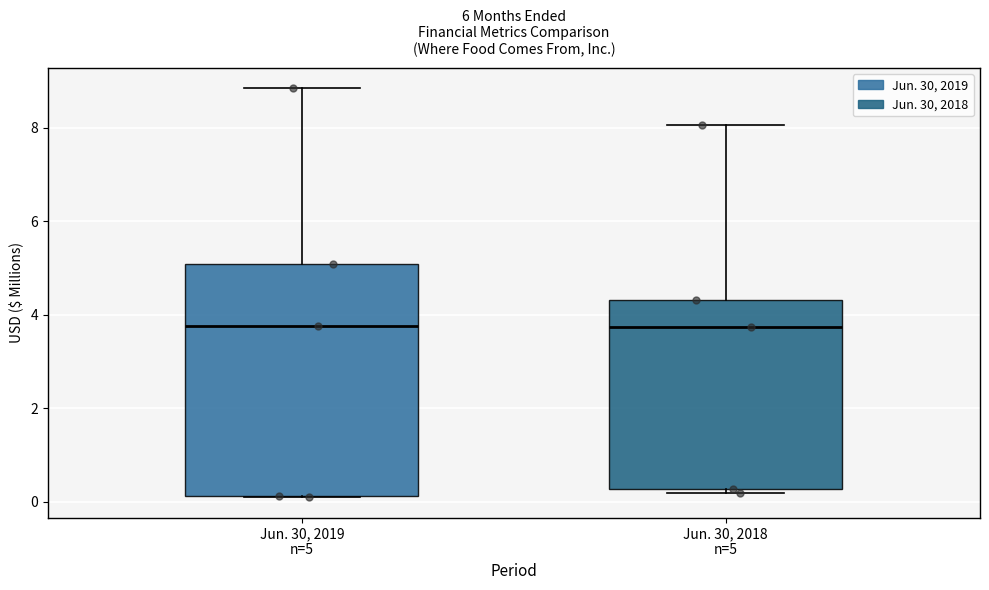

Reading left to right, read every box against the y-axis: the position of its median line, the range the box covers, and the ends of its whiskers. The values are not printed on the chart, so give them approximately, as read against the axis.

Jun. 30, 2019 n=5: median 3.8, box 0.2 to 5.0, whiskers 0.2 to 8.8
Jun. 30, 2018 n=5: median 3.8, box 0.2 to 4.4, whiskers 0.2 (just below the box's lower edge) to 8.0